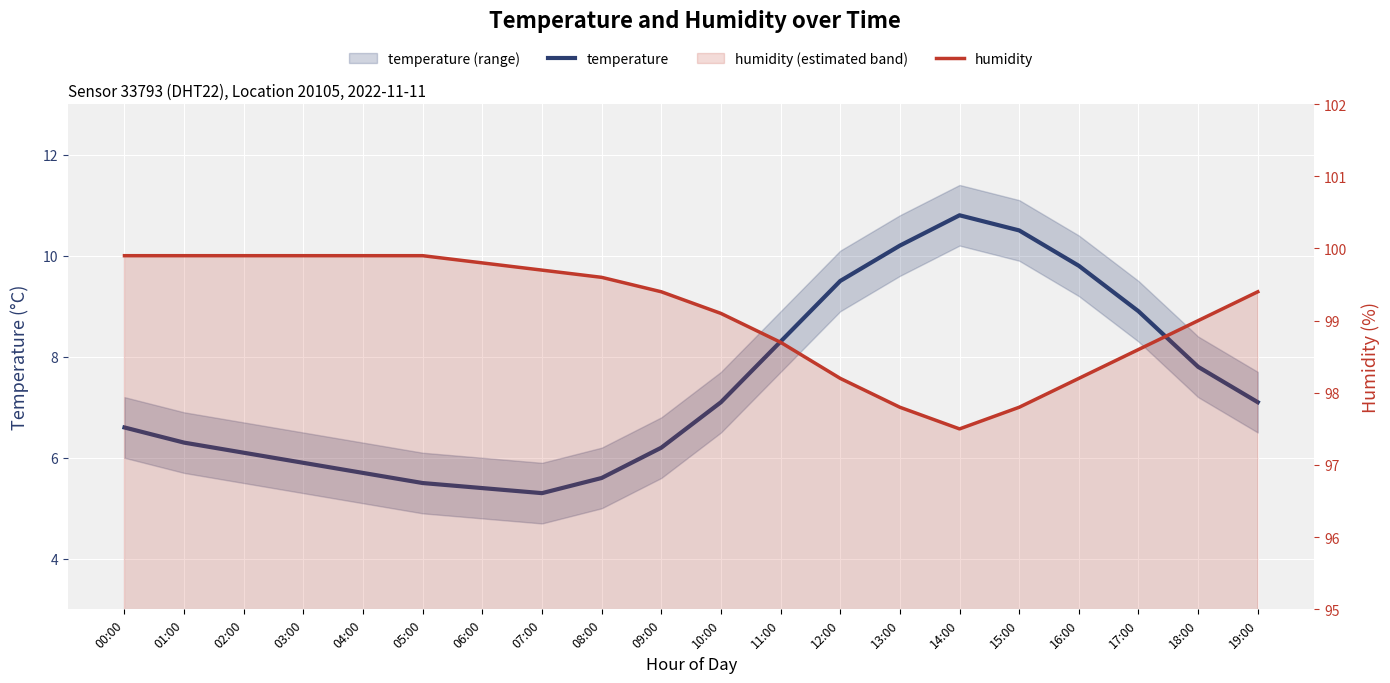

True or false: temperature and humidity intersect in this chart.

False